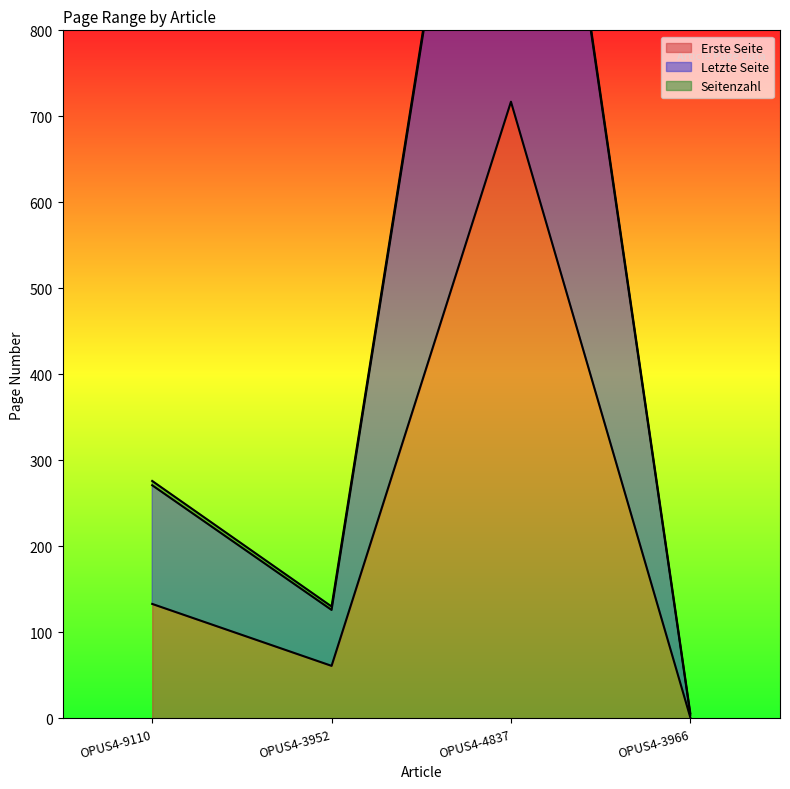

The Erste Seite series shows 1082 at OPUS4-4837. True or false?

False